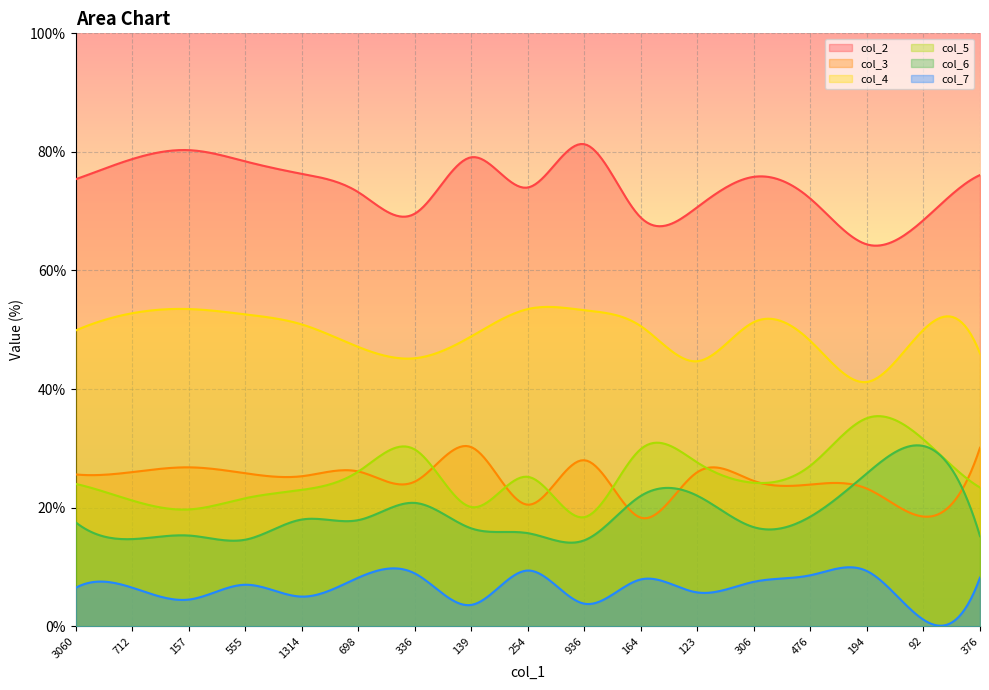

Does the chart display data point markers on the line(s)?

No